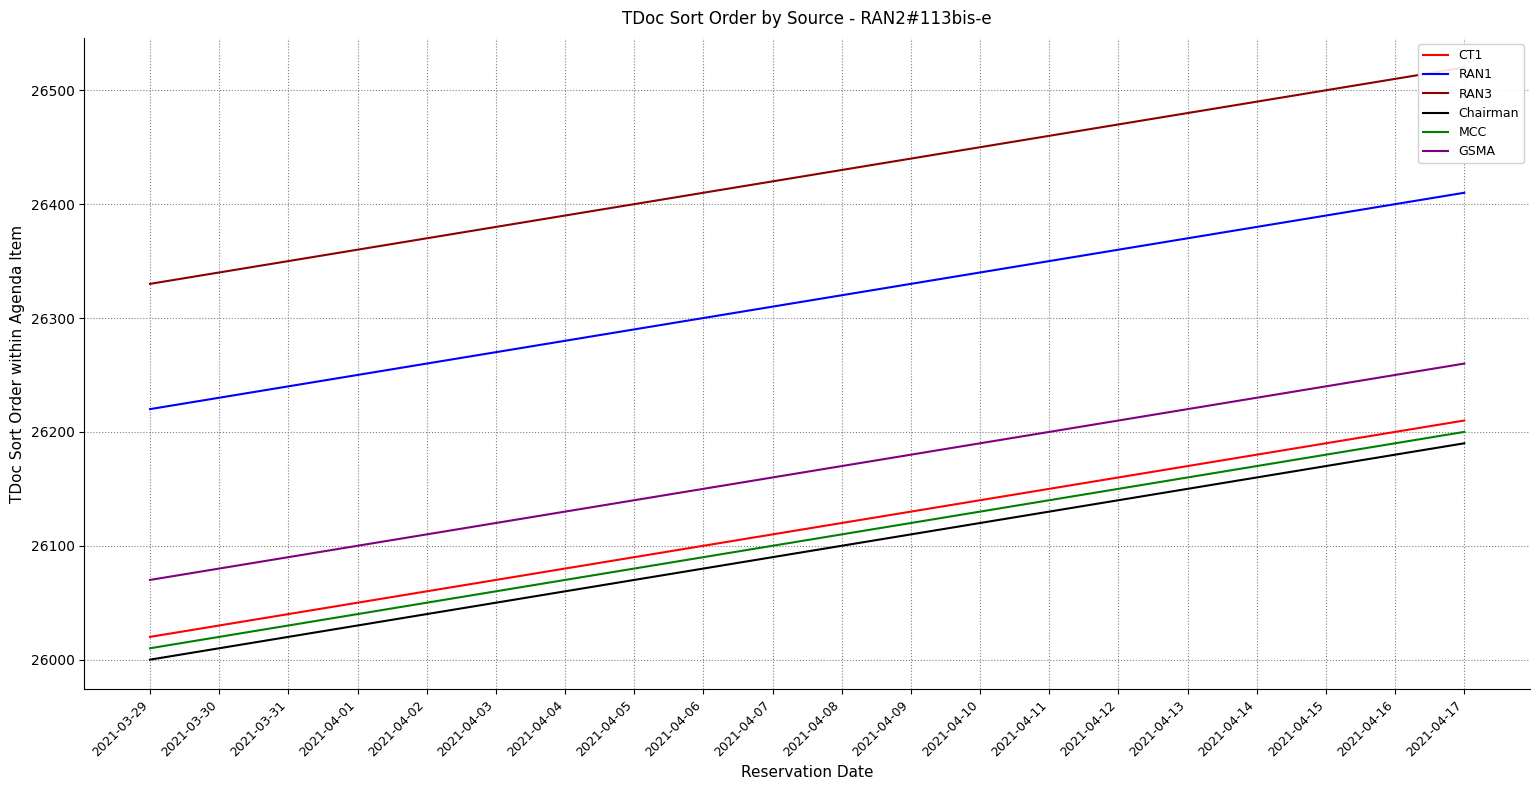

What is the spread (max minus min) of values at 2021-04-09?

330